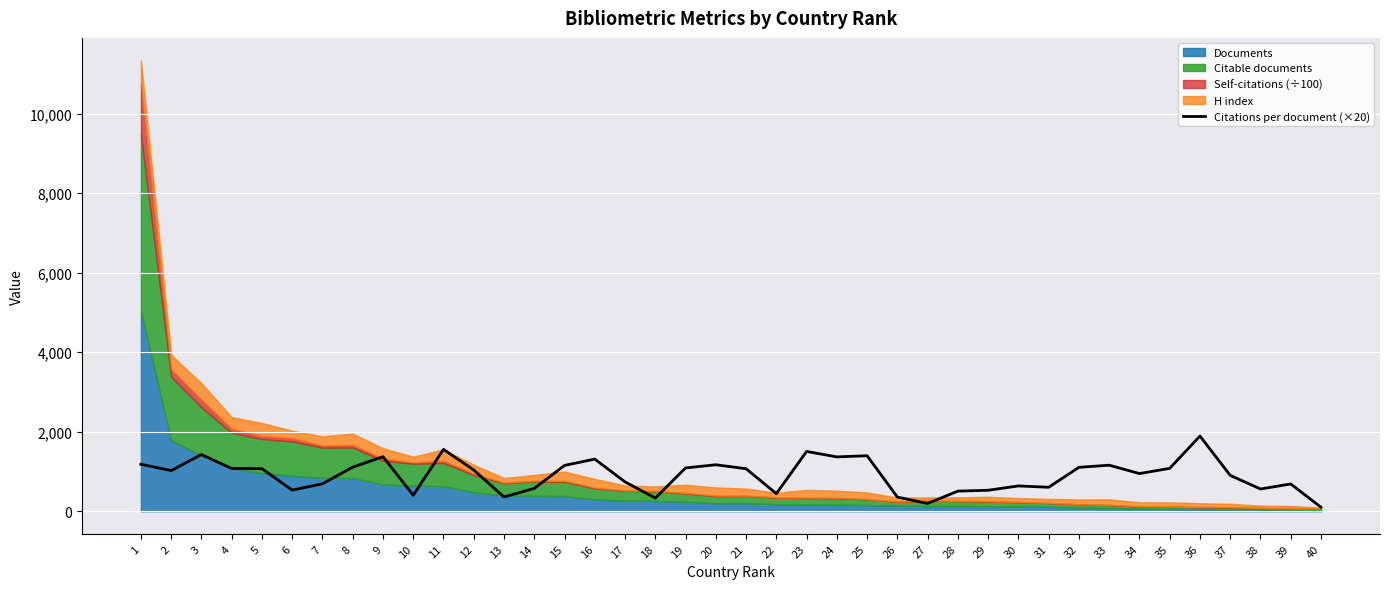

Between 9 and 6, which is larger?

9